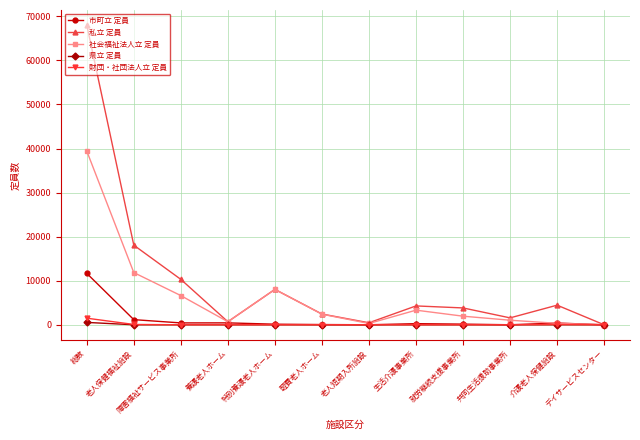

Does the chart display data point markers on the line(s)?

Yes